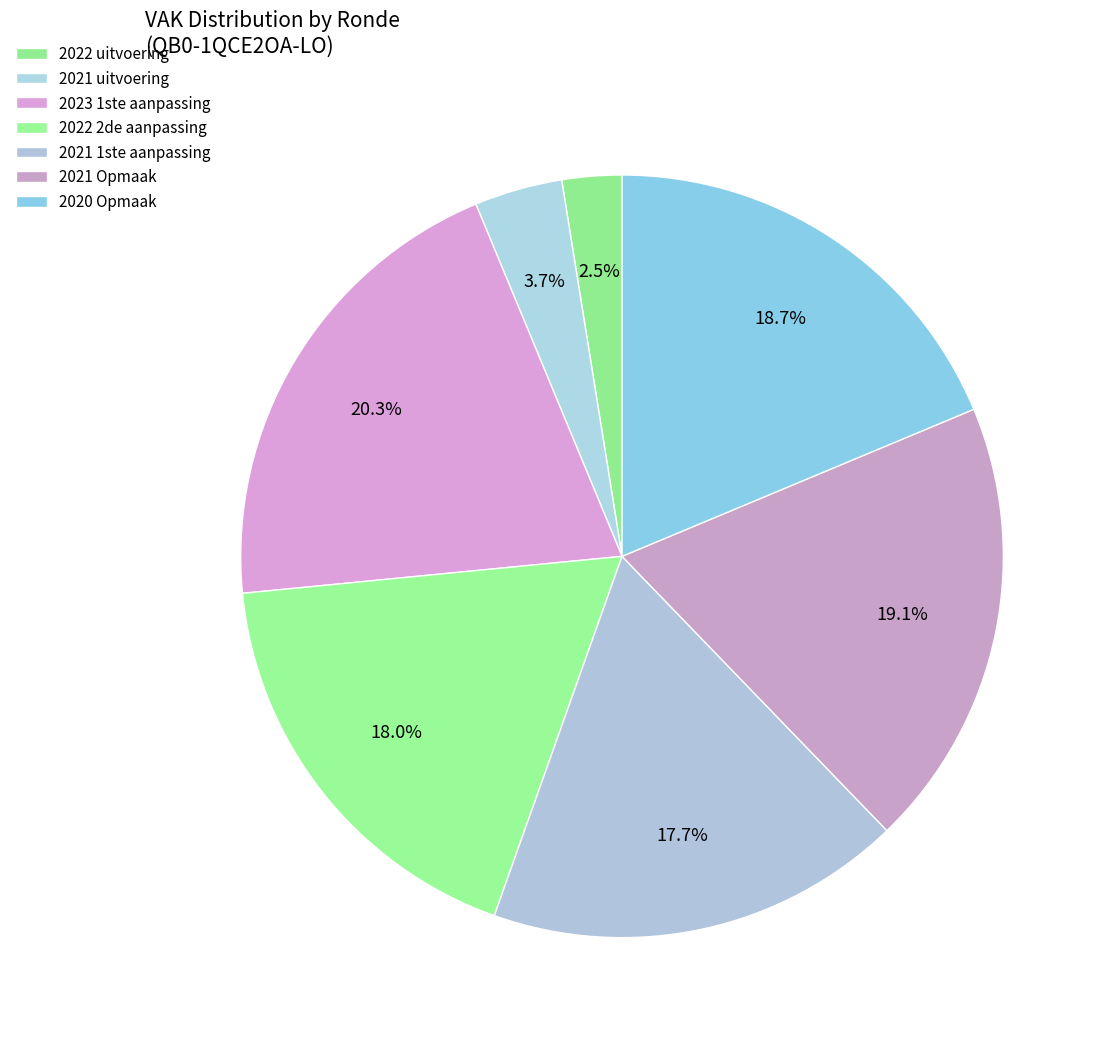

How many segments does this pie chart have?

7